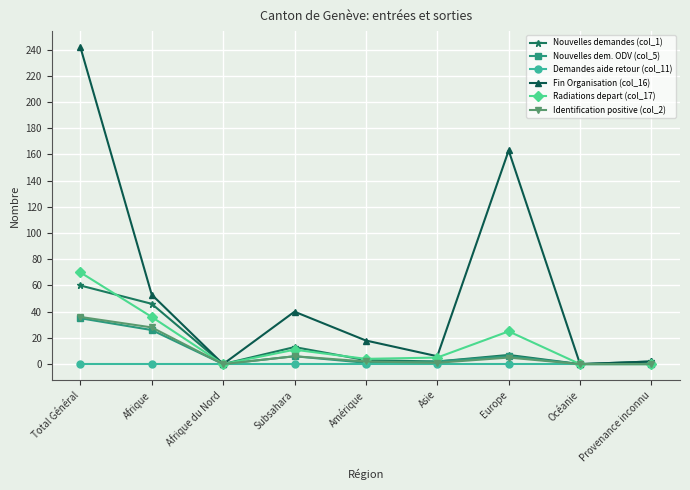

Is the value of Radiations depart (col_17) at Afrique greater than the value of Fin Organisation (col_16) at Europe?

No